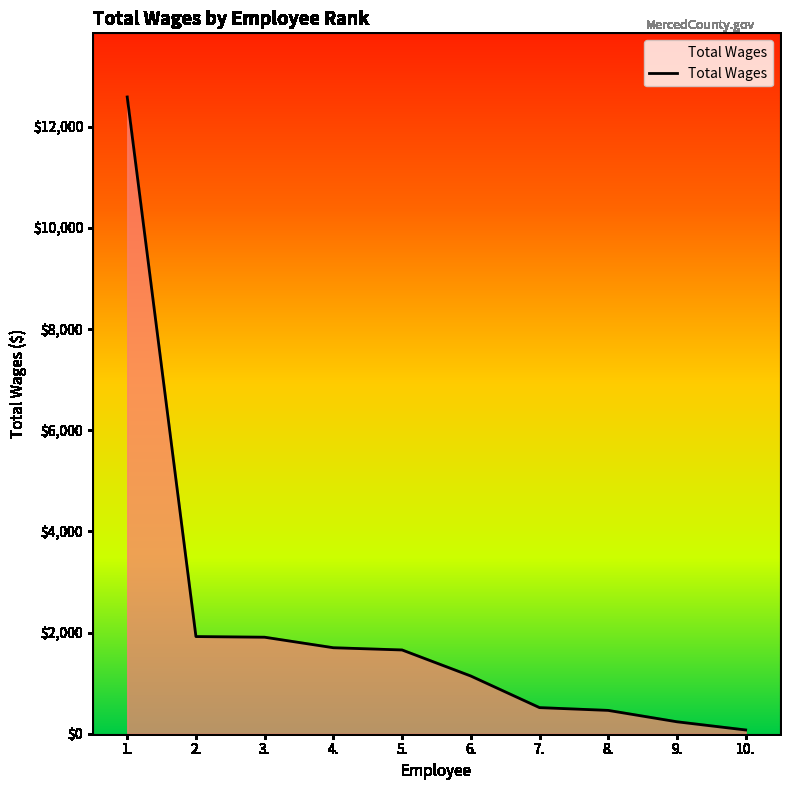

What is the difference between the maximum and minimum values?

12516